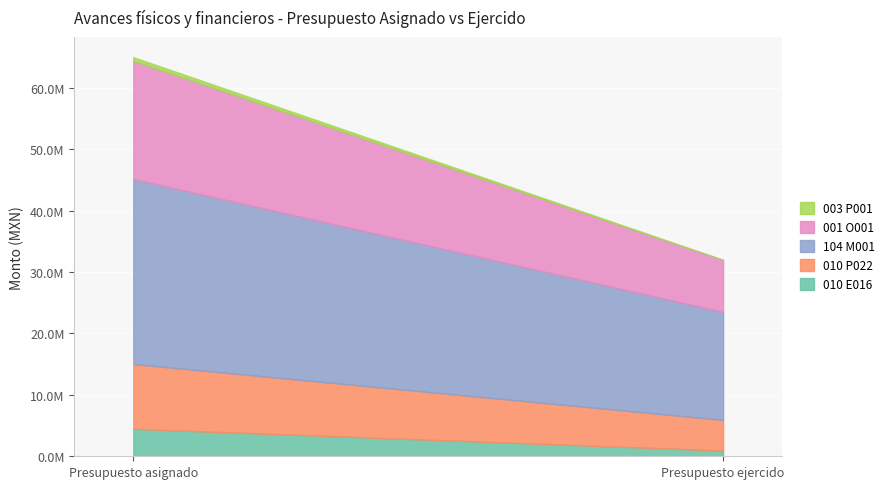

Which category has the lowest value across all series?

Presupuesto ejercido